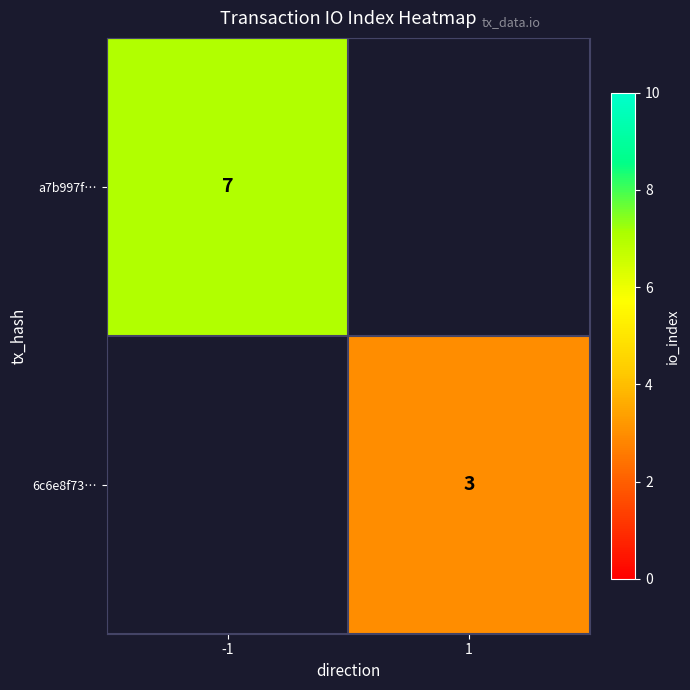

The 6c6e8f73… series shows 3 at 1. True or false?

True